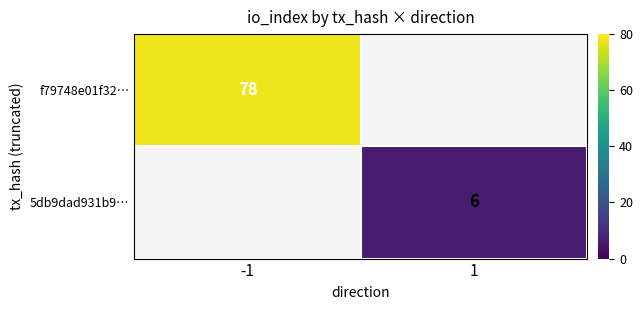

Count the number of categories in the chart.

2